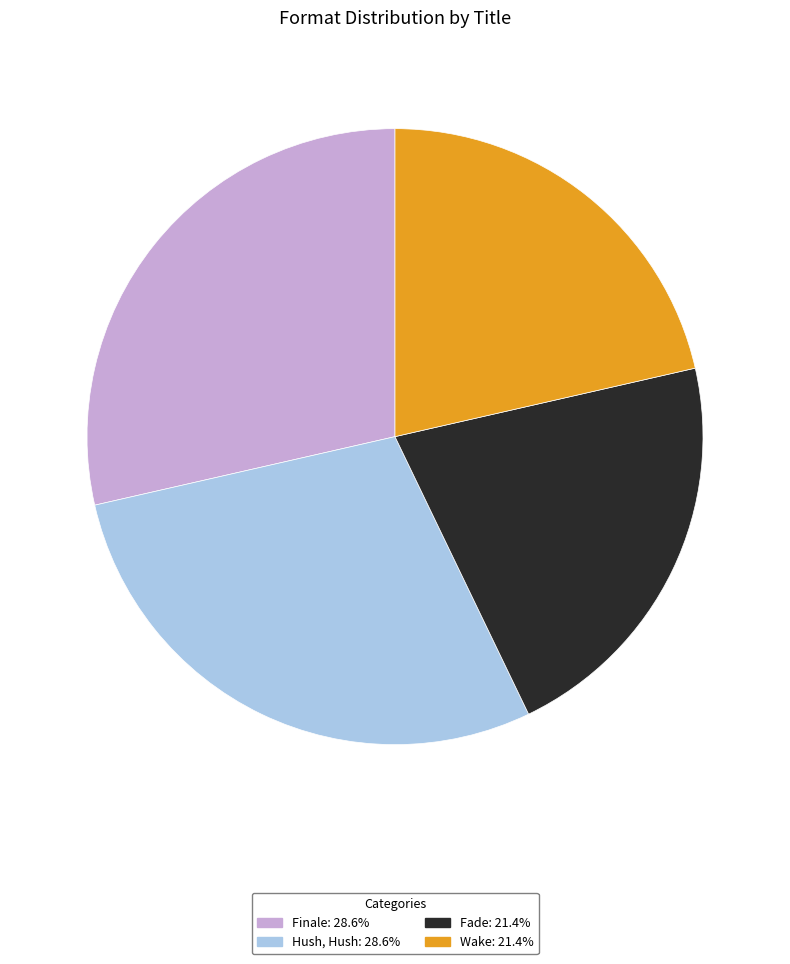

Approximately how many times larger is the value at Hush, Hush compared to Fade?

1.3